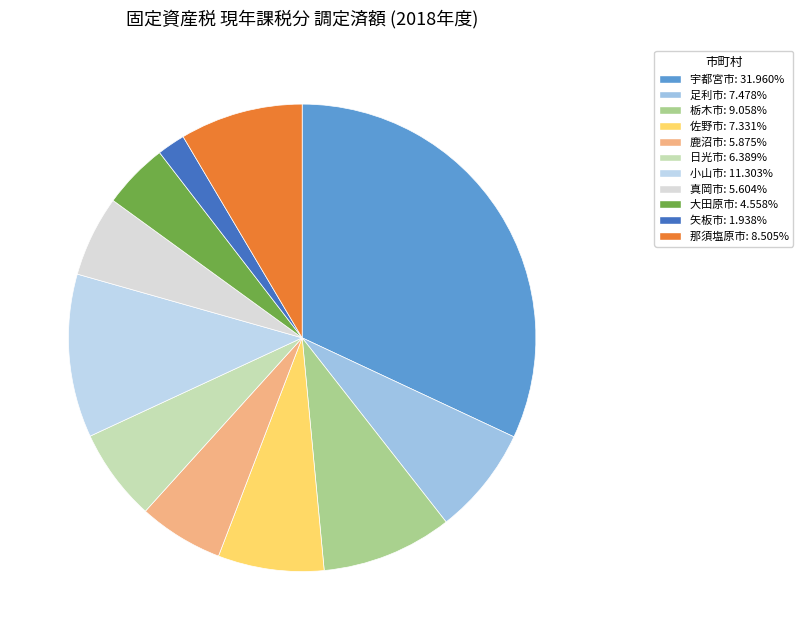

Does 真岡市 account for over 50% of the chart?

No